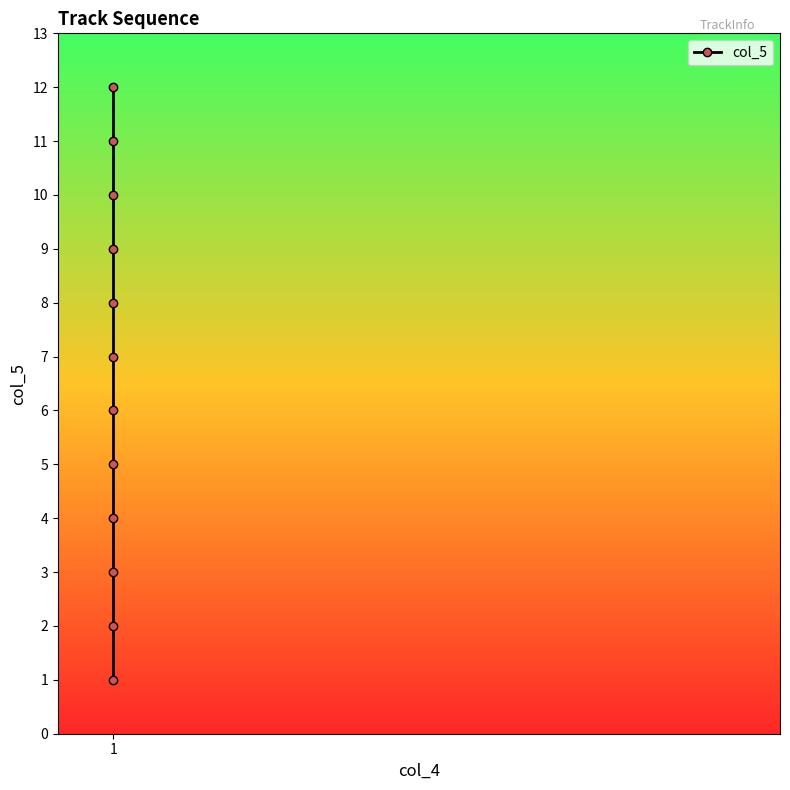

Reading left to right, what are all the values shown in this chart?

1	2	3	4	5	6	7	8	9	10	11	12